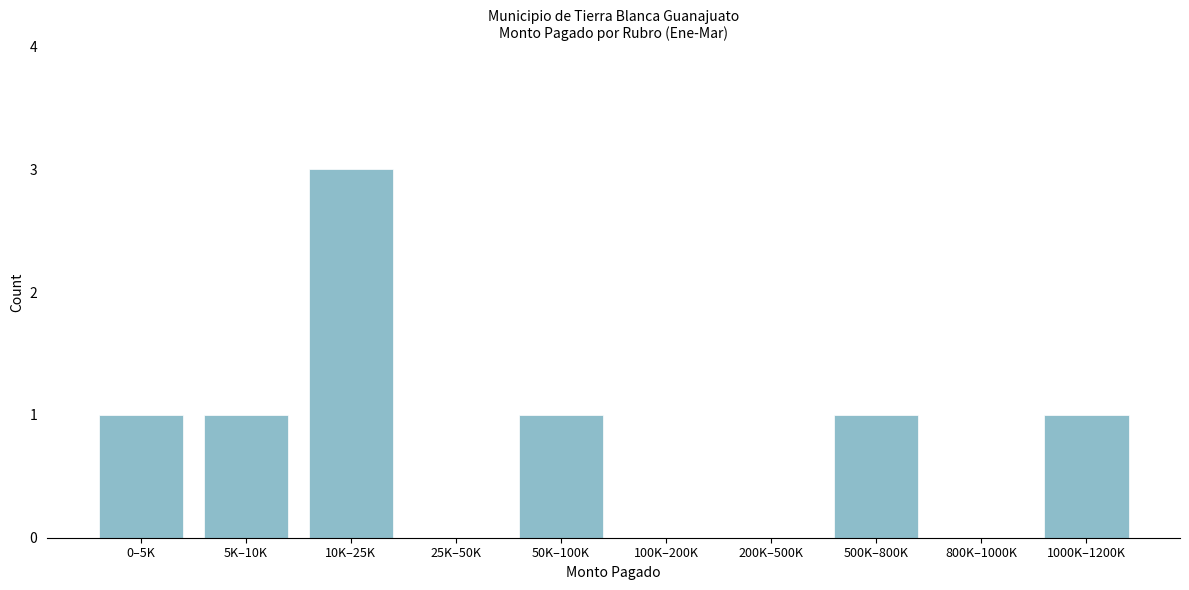

Reading left to right, what are all the values shown in this chart?

0–5K=1	5K–10K=1	10K–25K=3	25K–50K=0	50K–100K=1	100K–200K=0	200K–500K=0	500K–800K=1	800K–1000K=0	1000K–1200K=1